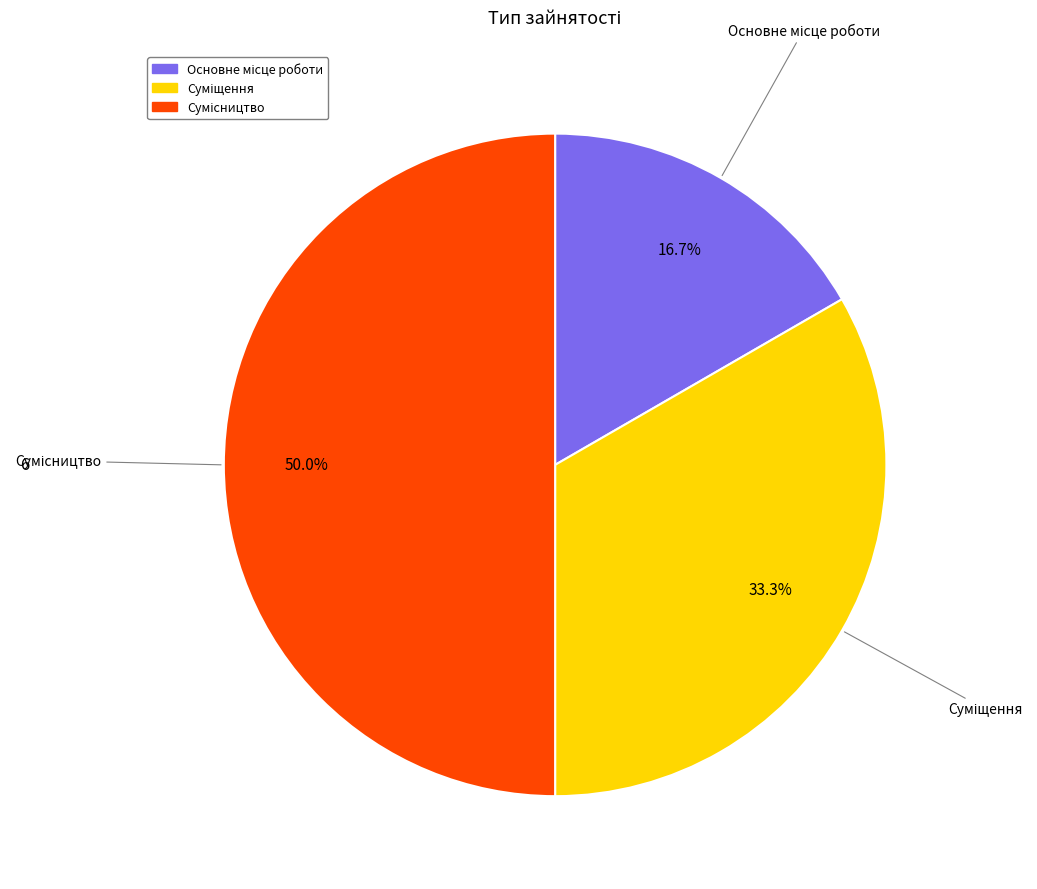

Rank the categories by value from lowest to highest.

Основне місце роботи, Суміщення, Сумісництво